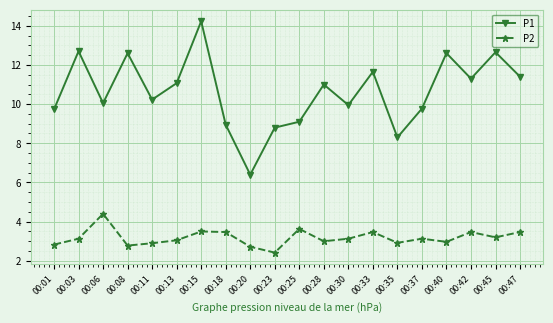

At which category does the chart reach its minimum across all series?

00:23